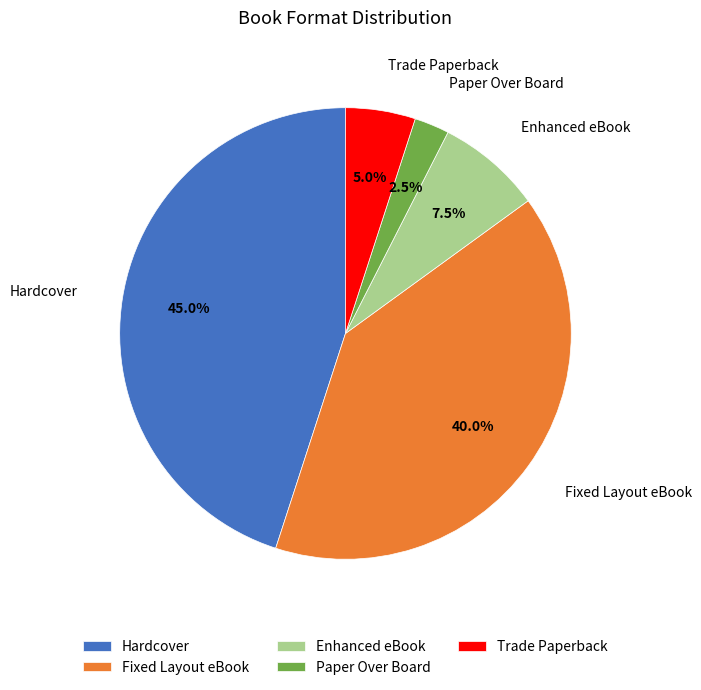

Rank the categories by value from highest to lowest.

Hardcover, Fixed Layout eBook, Enhanced eBook, Trade Paperback, Paper Over Board